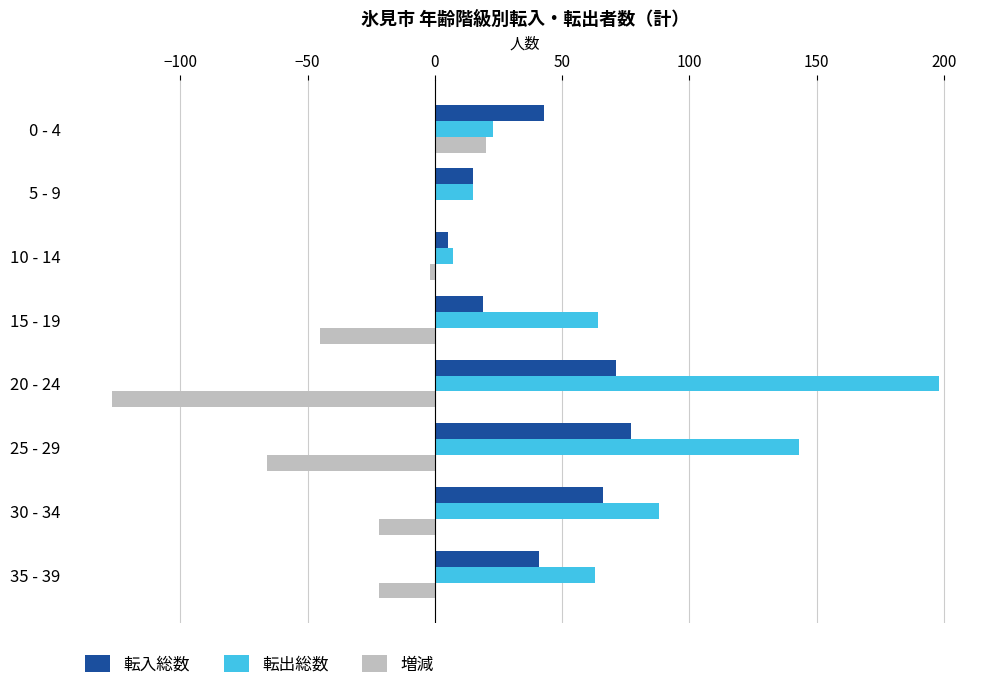

Which series changed the most between 15 - 19 and 25 - 29?

転出総数